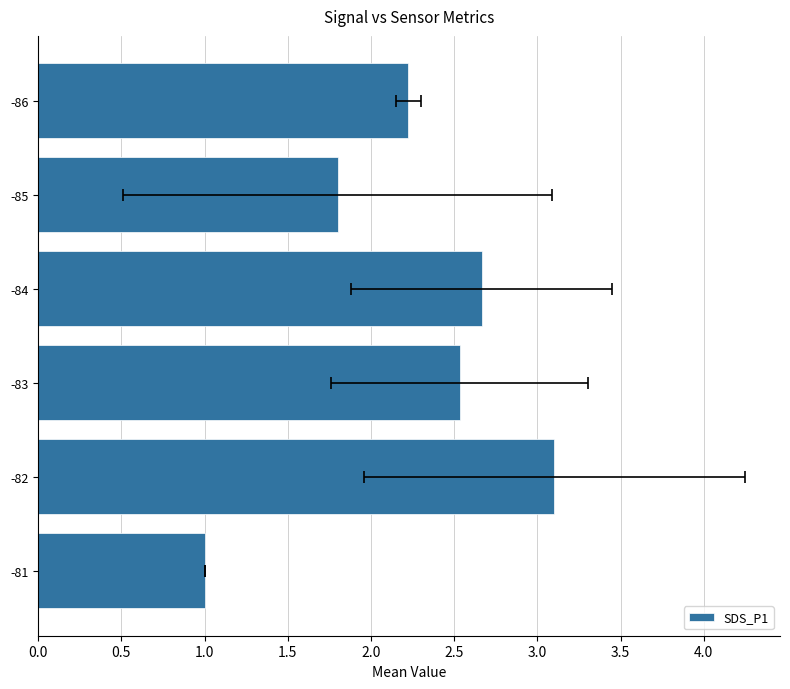

Is it true that the value at -84 is 4.7?

False